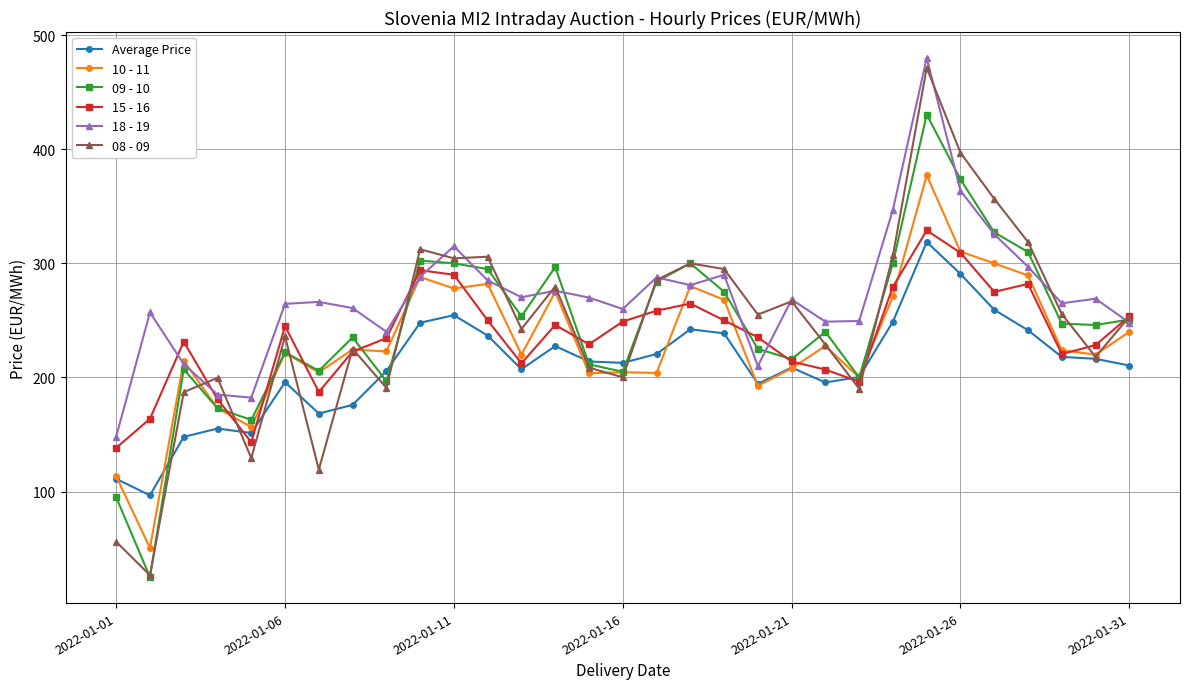

Rank the series by their maximum value, from highest to lowest.

18 - 19, 08 - 09, 09 - 10, 10 - 11, 15 - 16, Average Price